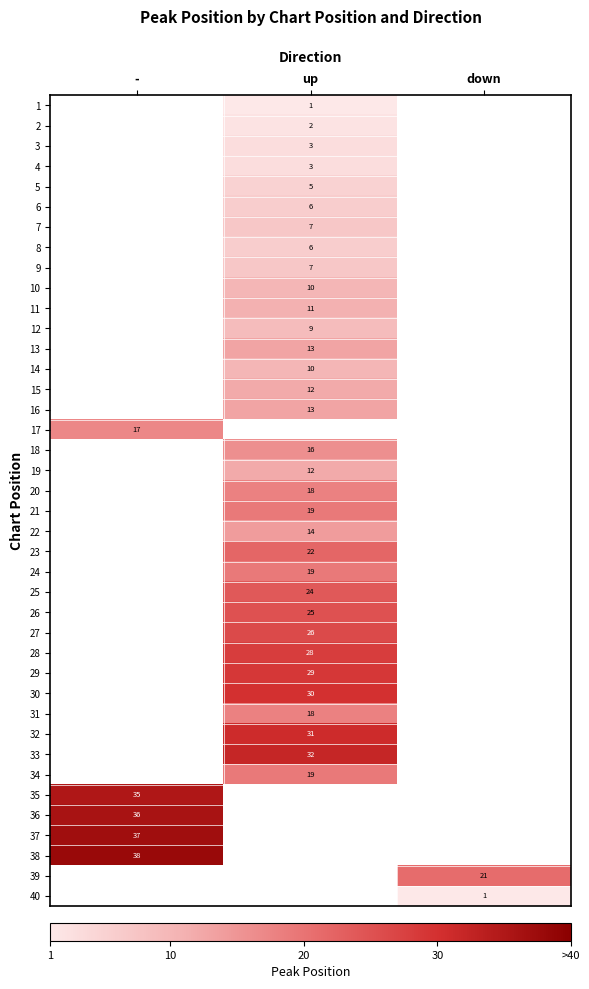

What is the spread (max minus min) of values at up?

31.0